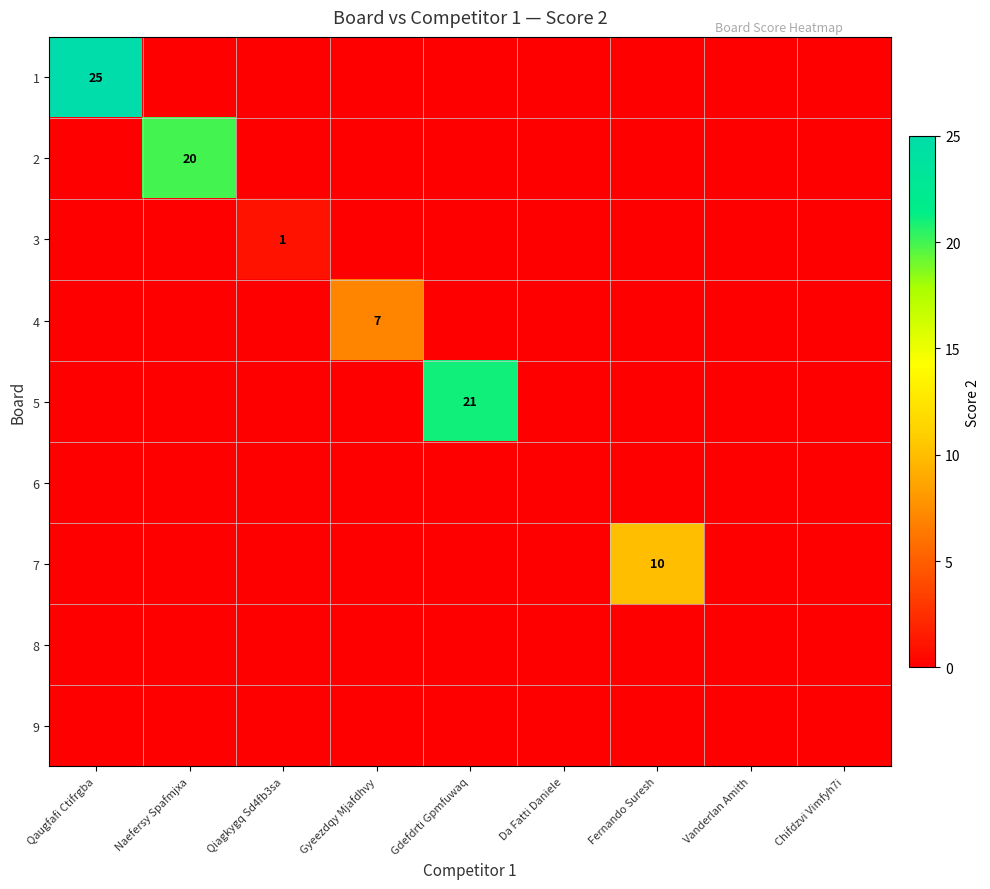

Is the value of 6 at Vanderlan Amith greater than the value of 3 at Gdefdrti Gpmfuwaq?

No